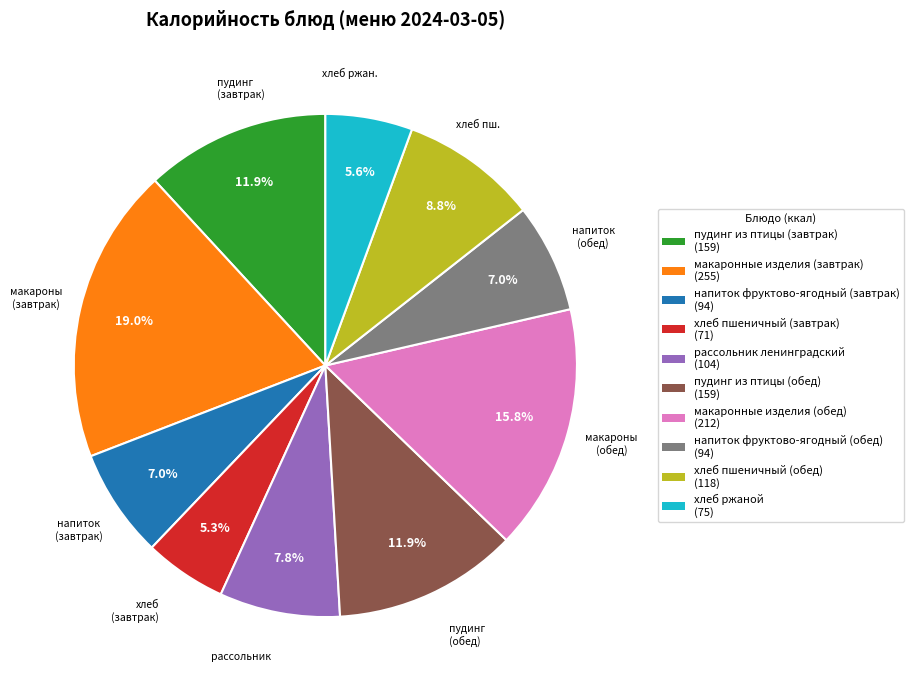

Between напиток фруктово-ягодный (завтрак) and макаронные изделия (завтрак), which is larger?

макаронные изделия (завтрак)